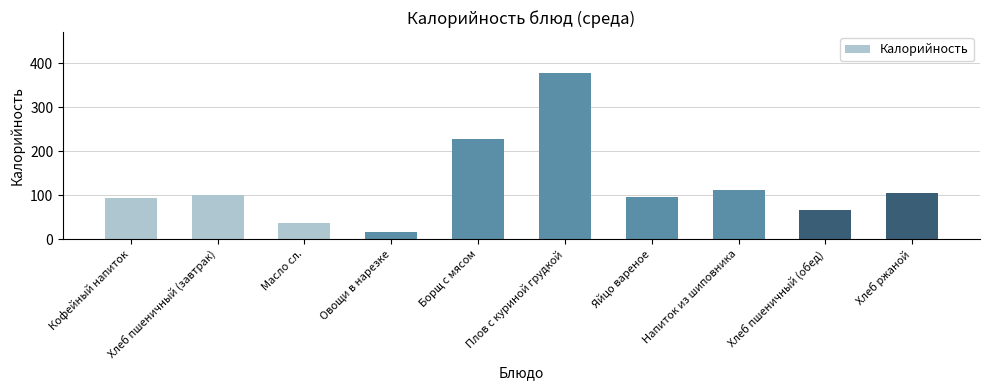

Which label corresponds to the smallest value in the chart?

Овощи в нарезке